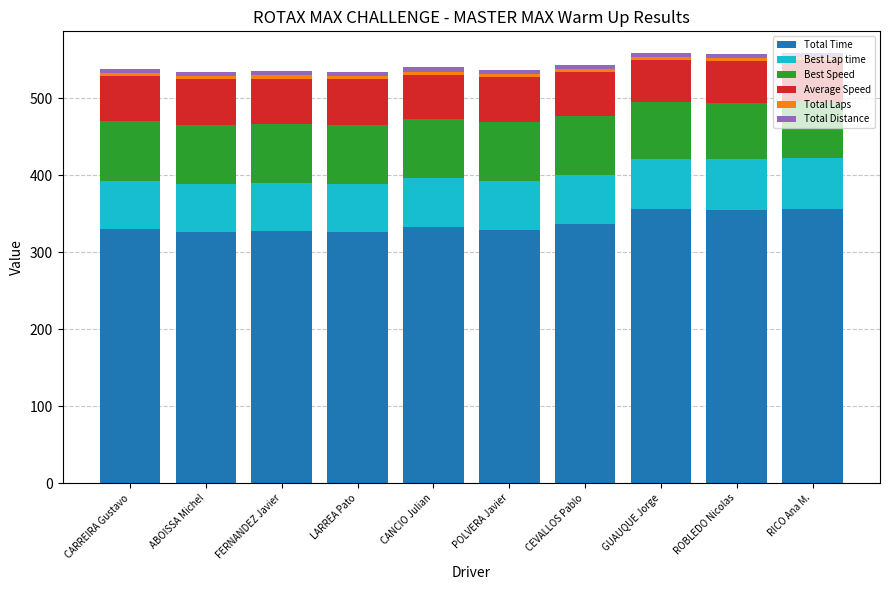

What is the difference between the maximum and second lowest values in the Total Time series?

30.4